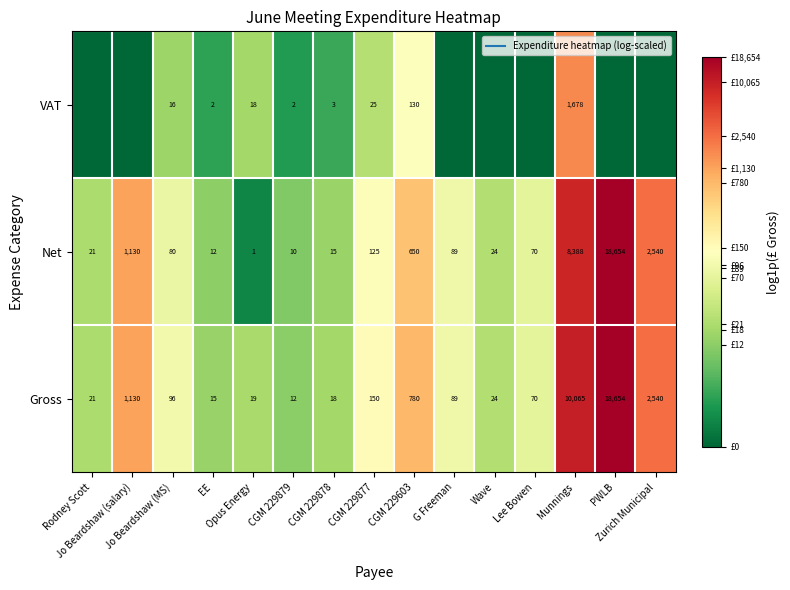

Between CGM 229879 and EE, which is larger?

EE